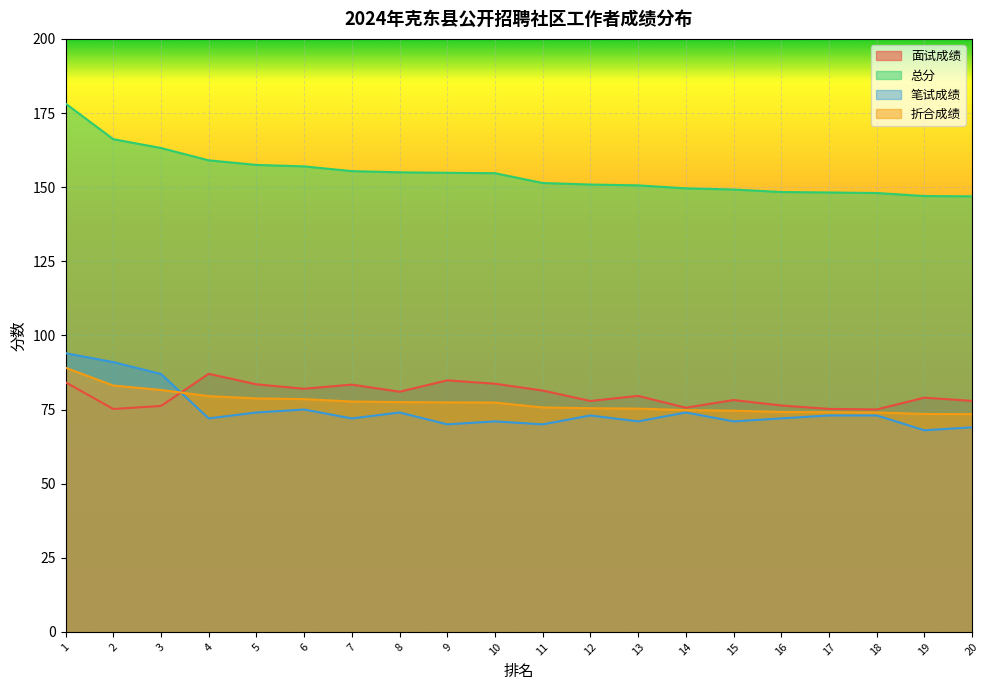

What is the value of the 折合成绩 point at the 20th from the left?

73.5